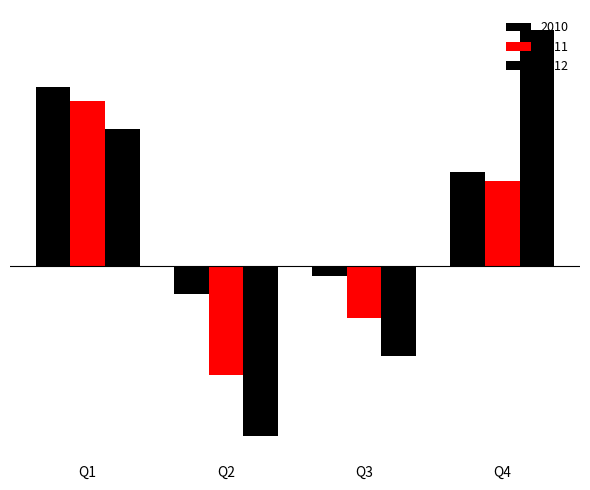

Are the bars horizontal?

No